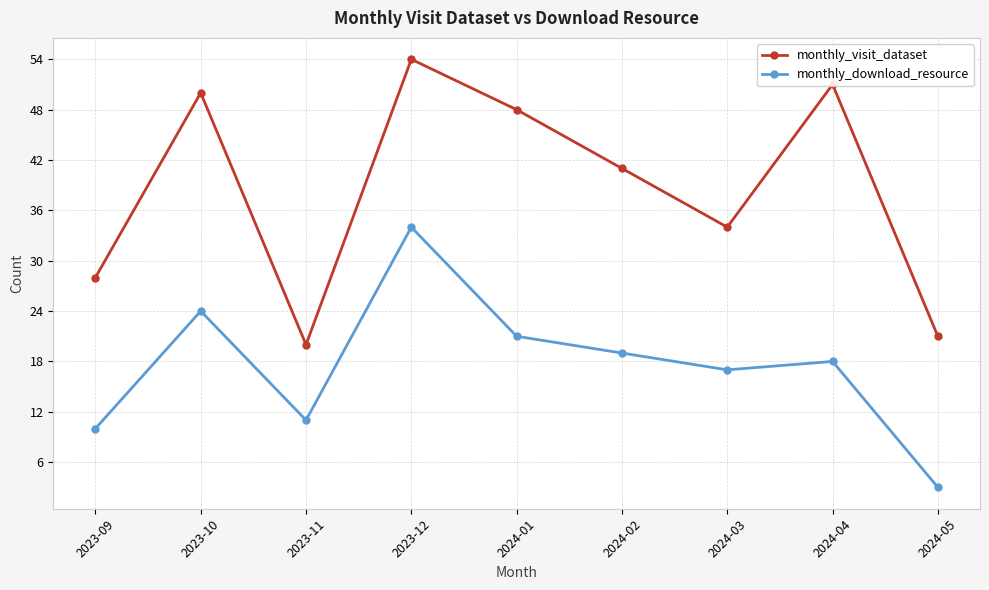

True or false: monthly_visit_dataset has a value of 13 at 2024-01.

False